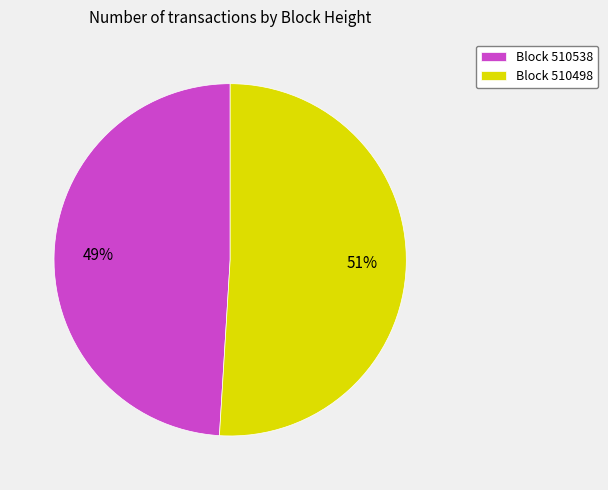

Count the number of slices in the pie.

2